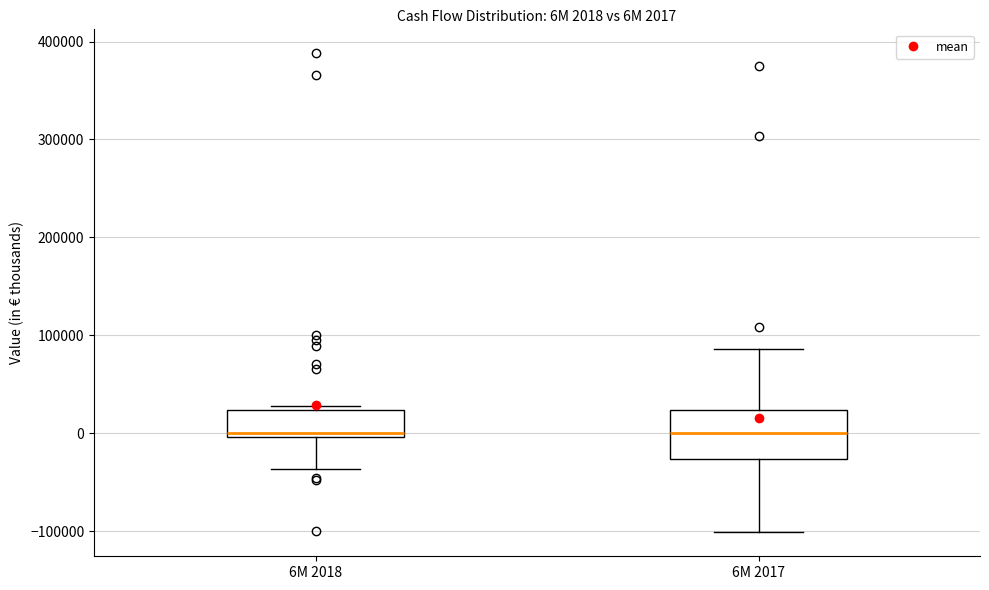

Comparing the boxes themselves (not the whiskers), which one is the tallest?

6M 2017